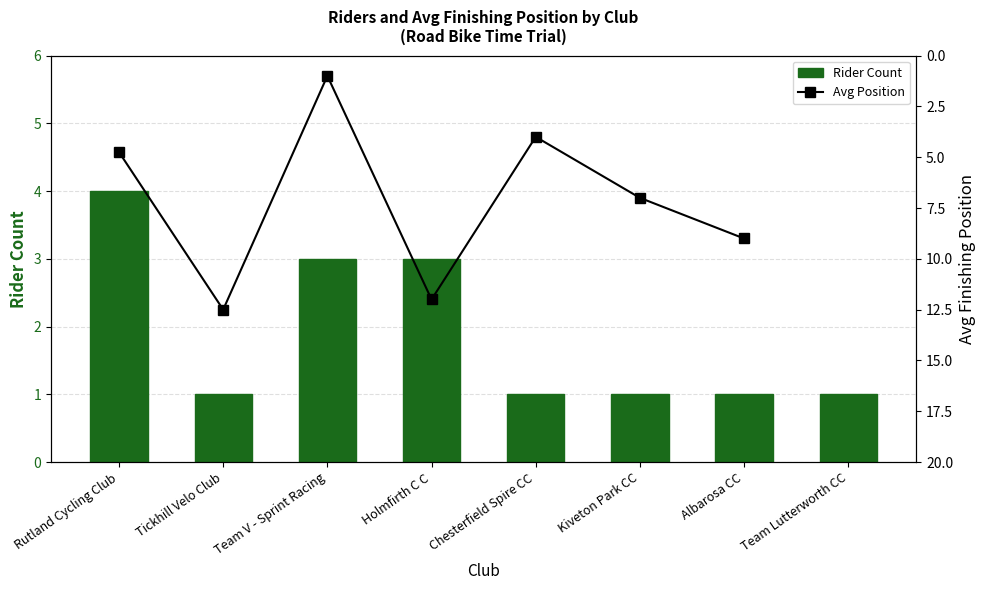

What position from the right is Team Lutterworth CC?

1